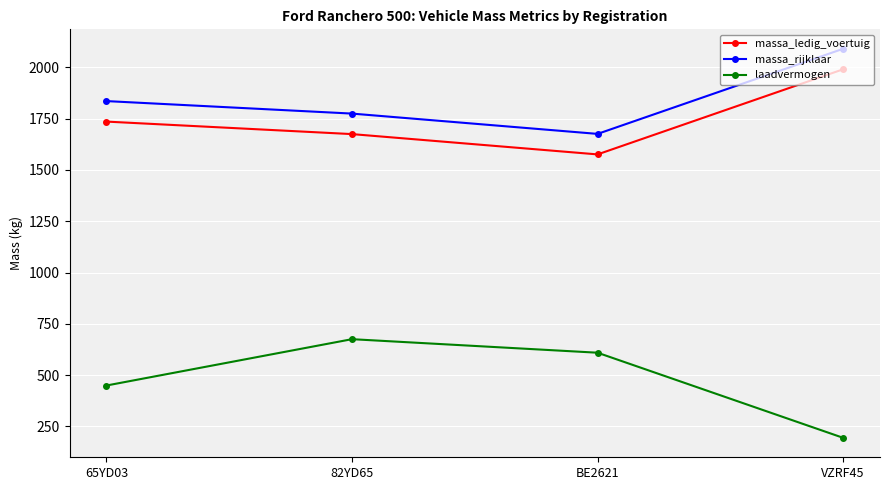

What is the difference between the second highest and second lowest values in the laadvermogen series?

160